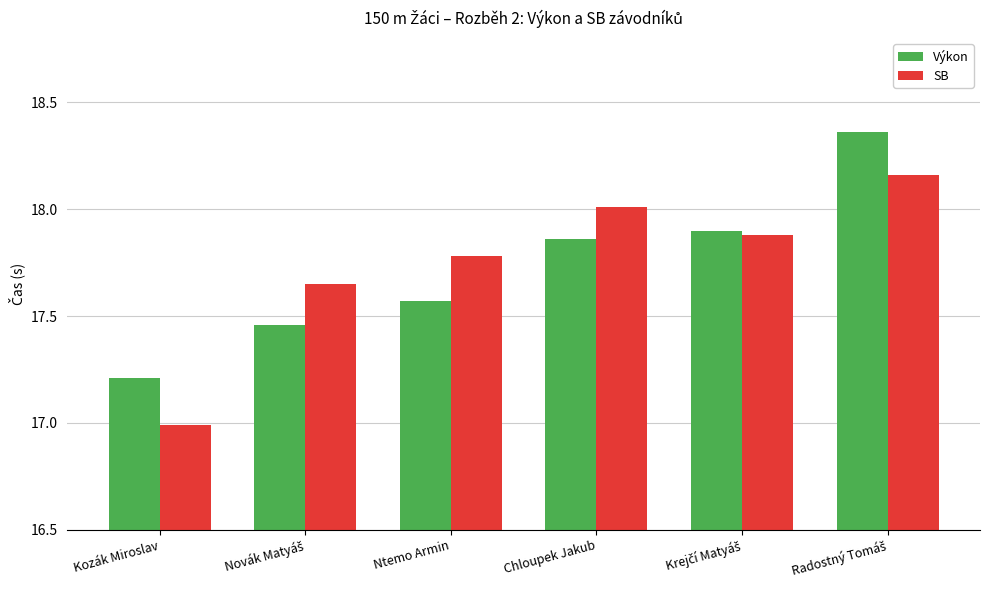

Which series has the widest spread of values?

SB